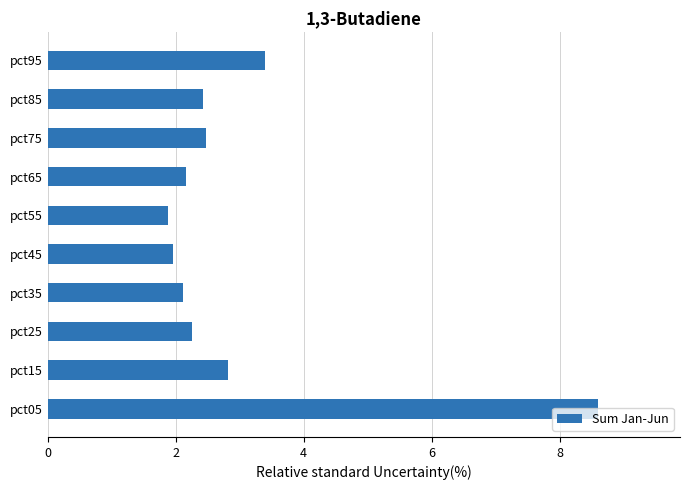

What is the ratio of the value at pct65 to the value at pct75?

0.9